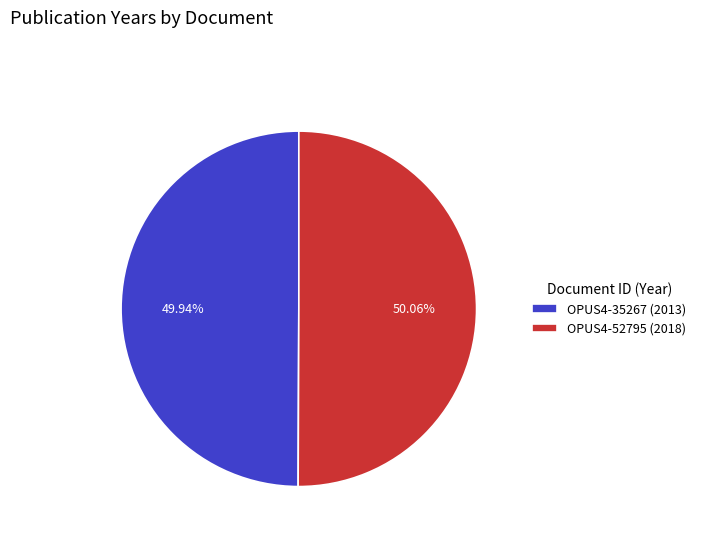

Combined, do OPUS4-52795 (2018) and OPUS4-35267 (2013) account for over 50%?

Yes